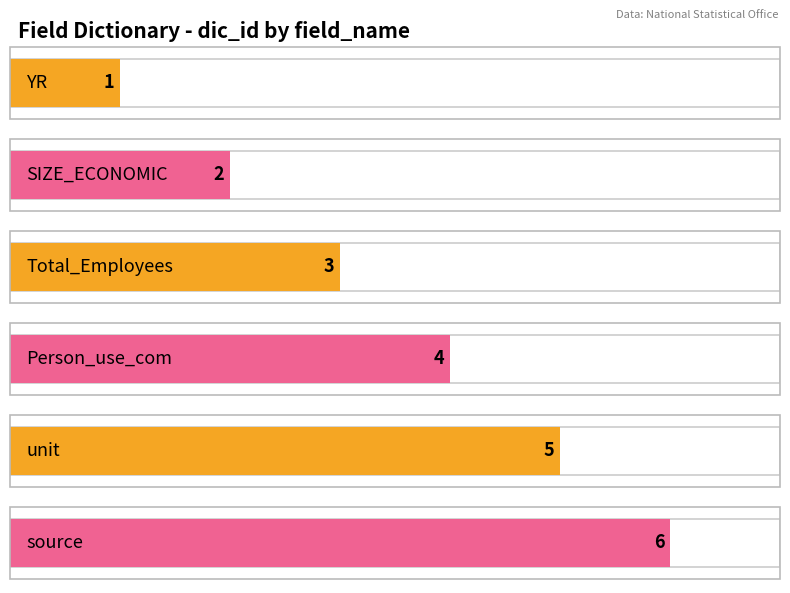

What is the ratio of the value at YR to the value at source?

0.2